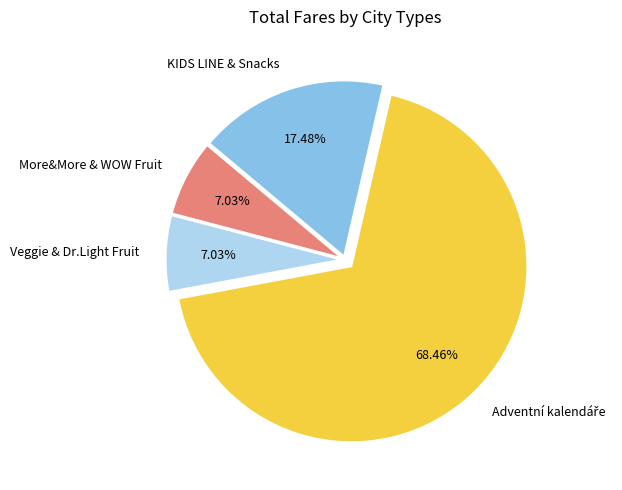

Is there a majority slice in this chart?

Yes